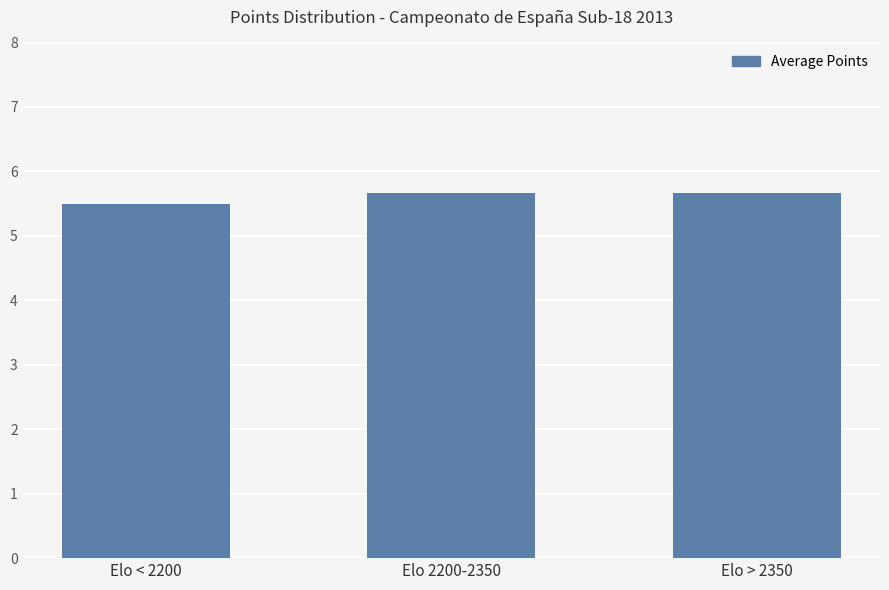

Between Elo < 2200 and Elo > 2350, which is larger?

Elo > 2350